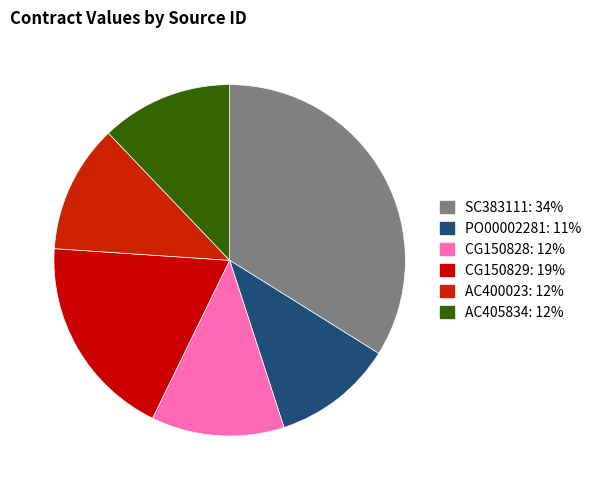

Is it true that SC383111 is 34% of the pie?

True